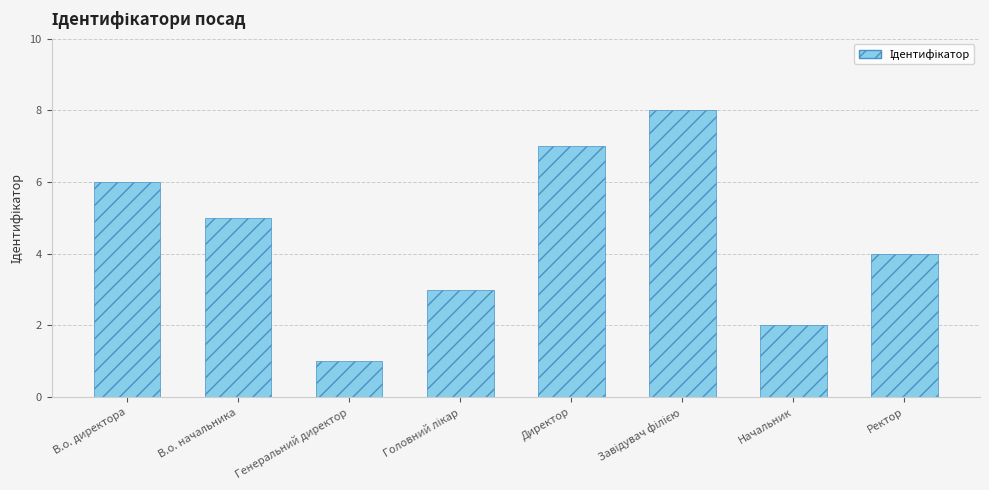

What is the sum of all values?

36